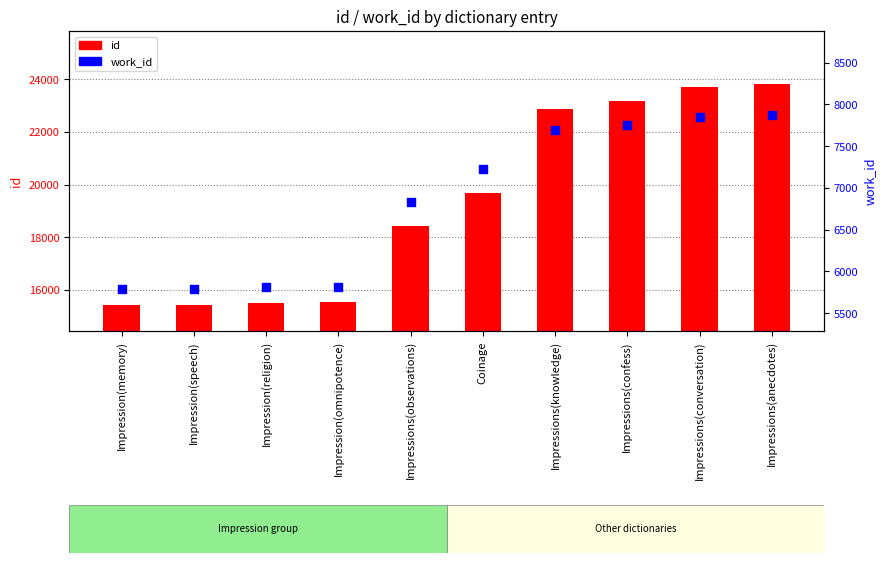

Is the value of id at Impression(memory) greater than the value of work_id at Impressions(anecdotes)?

Yes